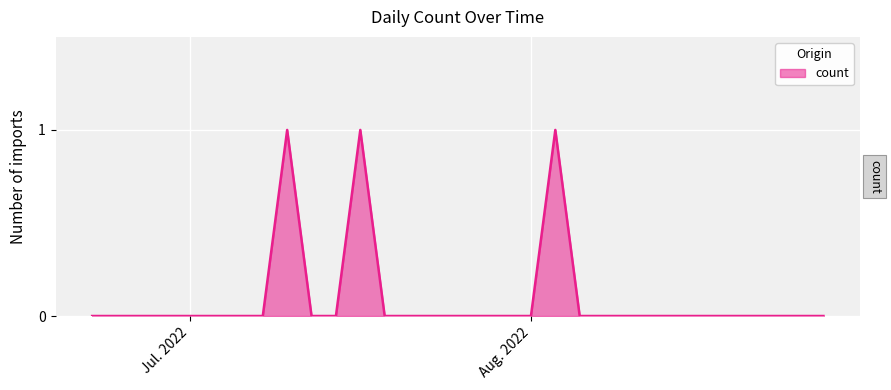

Count the values in the range 0 to 1.

31